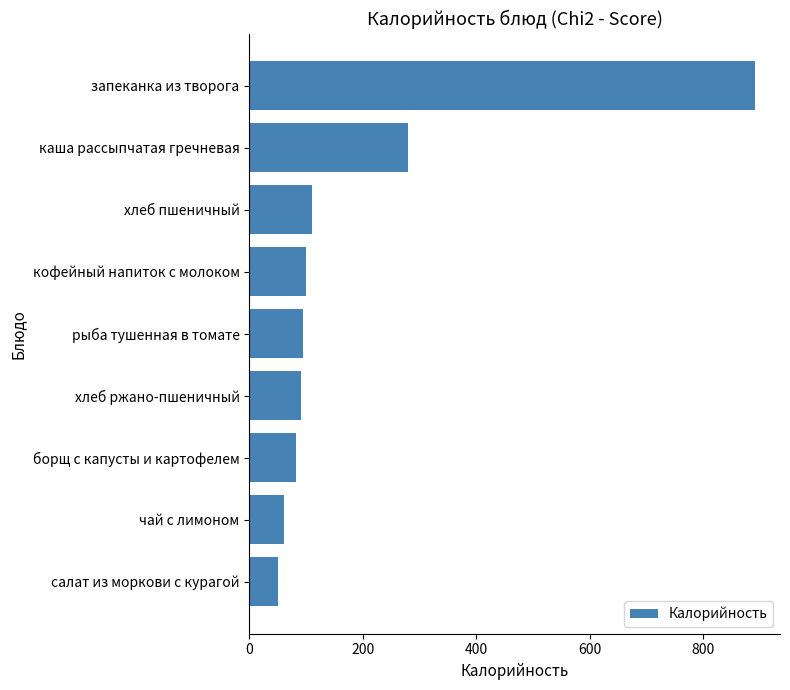

What is the label of the 4th bar from the top?

кофейный напиток с молоком